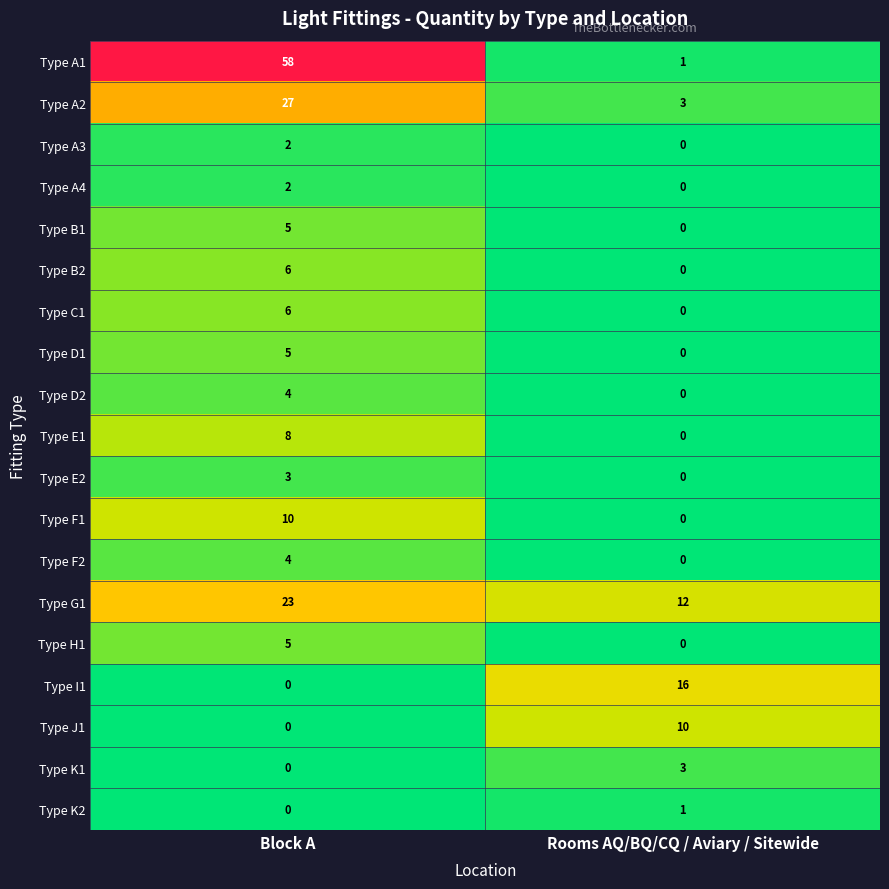

Is it true that Type B1 equals 0 at Rooms AQ/BQ/CQ / Aviary / Sitewide?

True